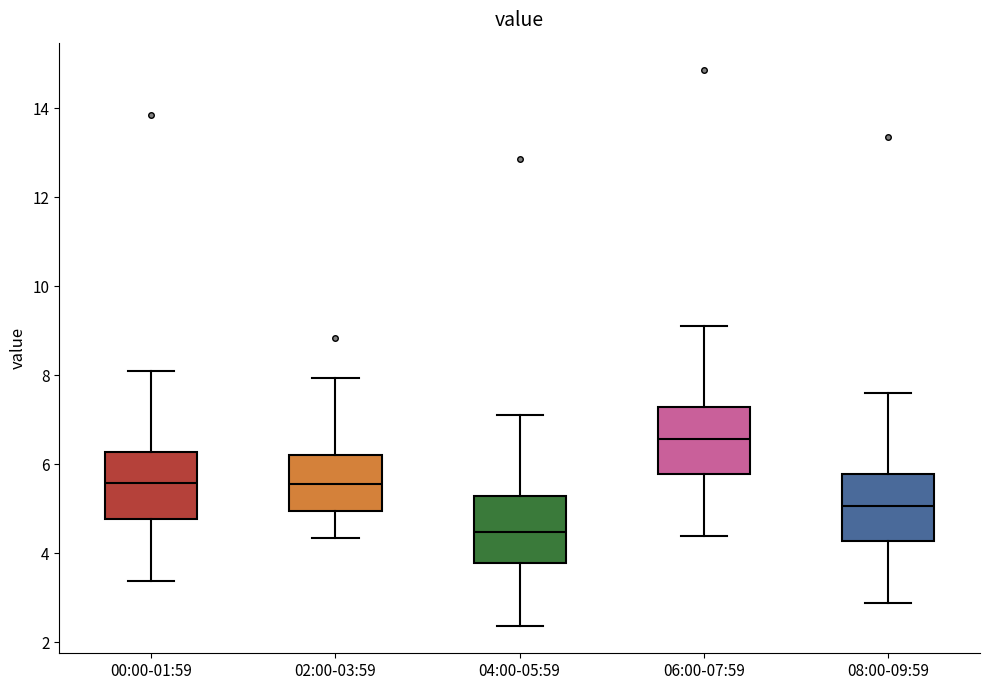

Which box has the highest median line?

06:00-07:59